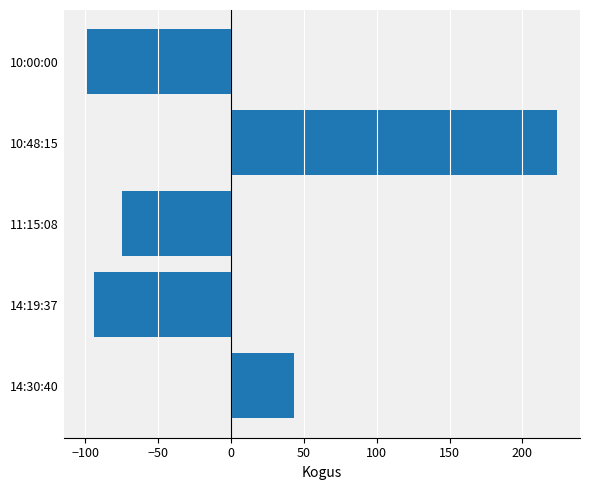

How many data points are above -74?

2